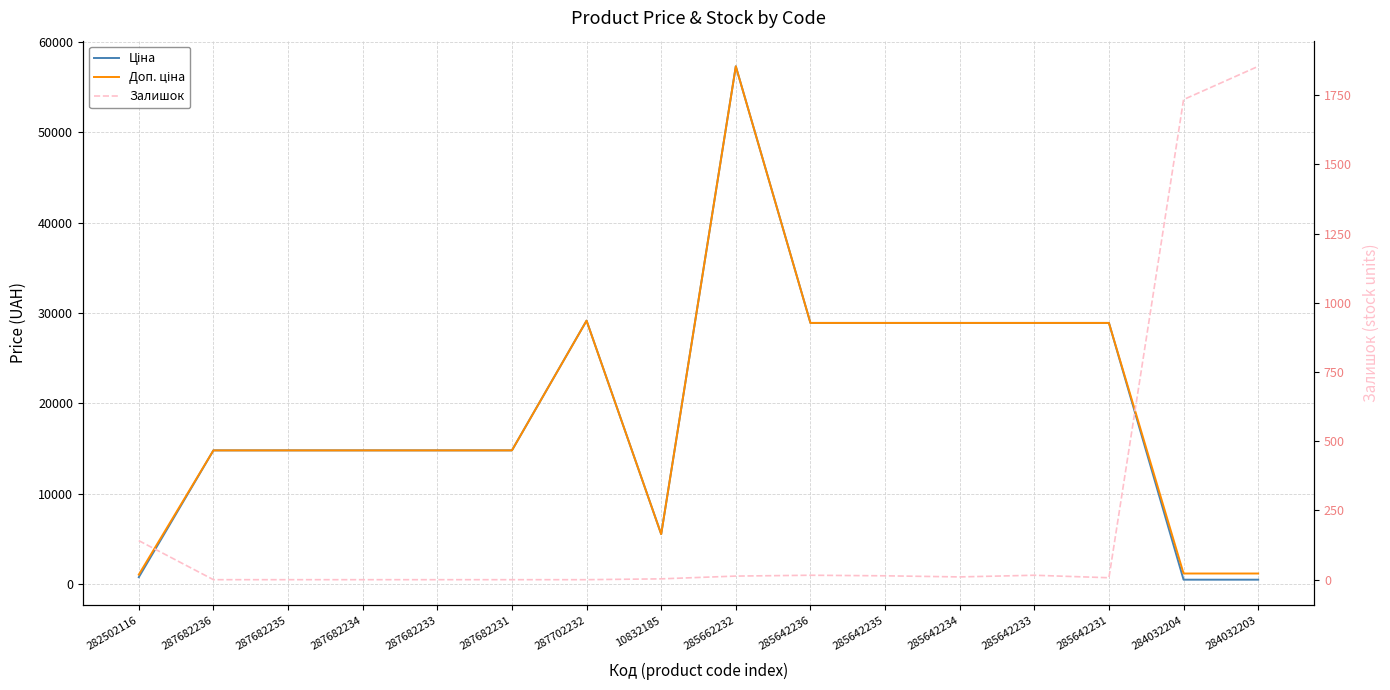

How many distinct data groups are displayed?

3